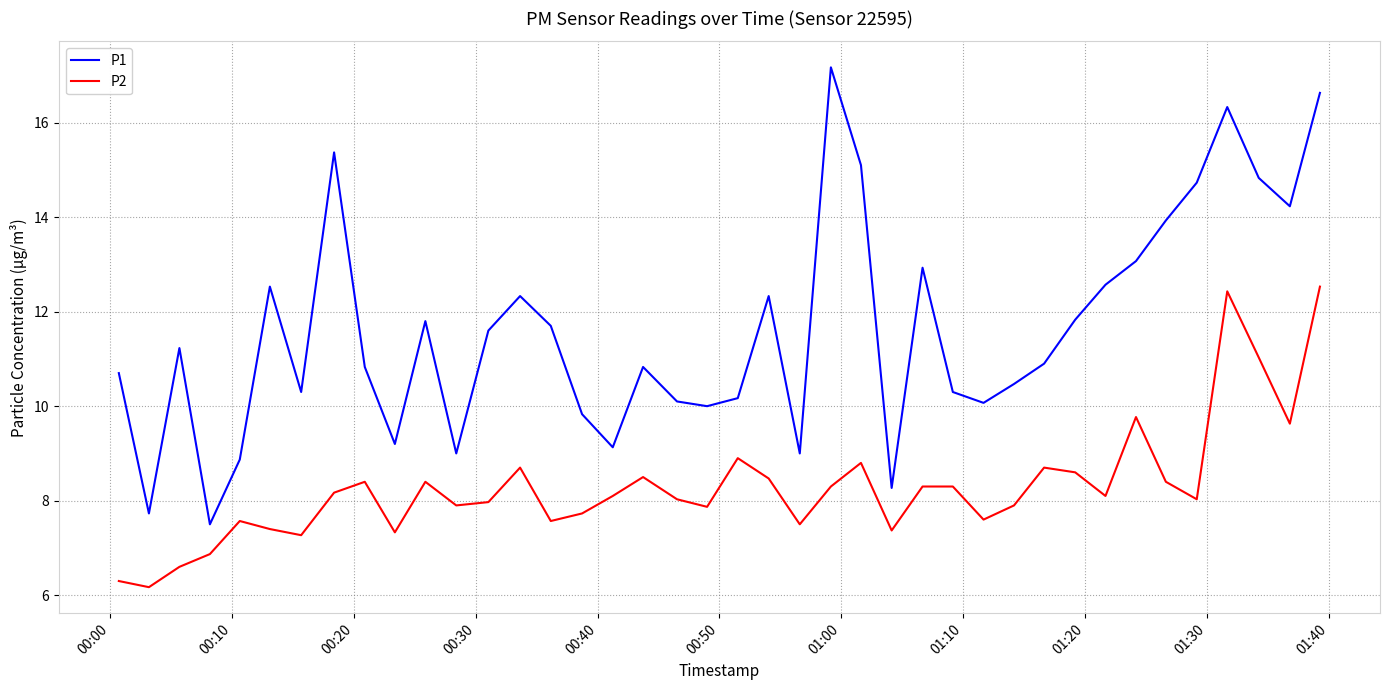

Rank the series by their average value, from lowest to highest.

P2, P1